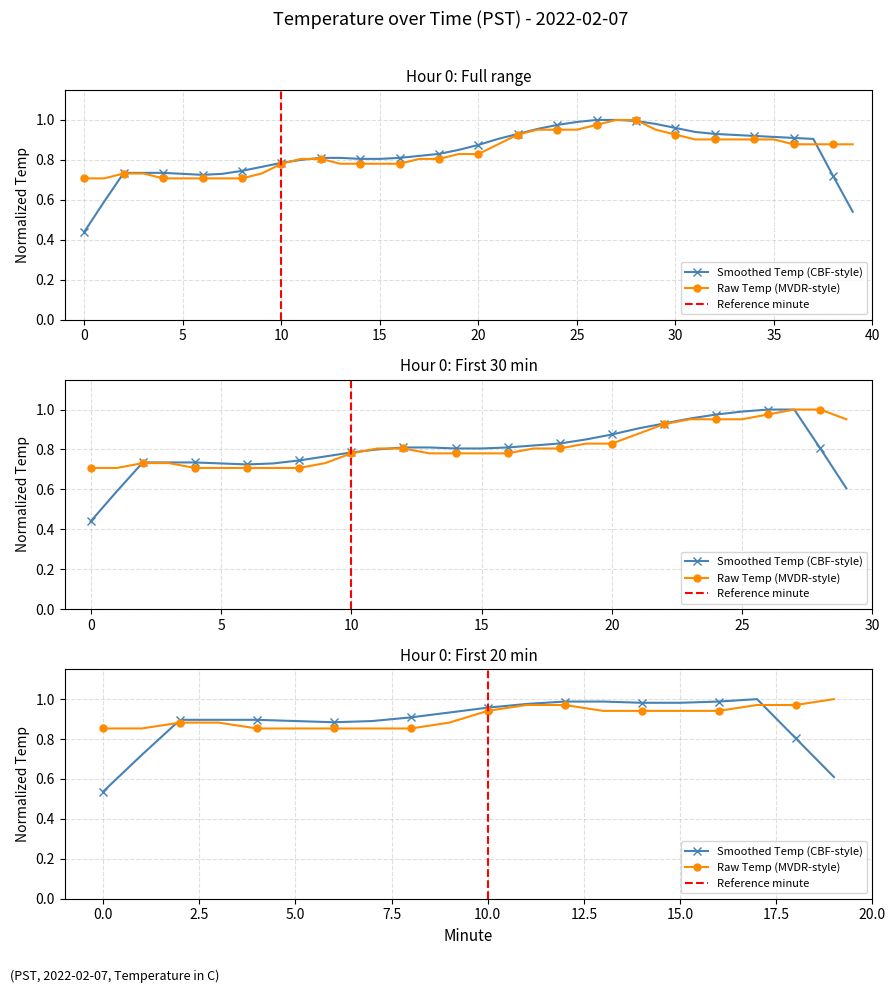

At which category does the chart reach its peak across all series?

27